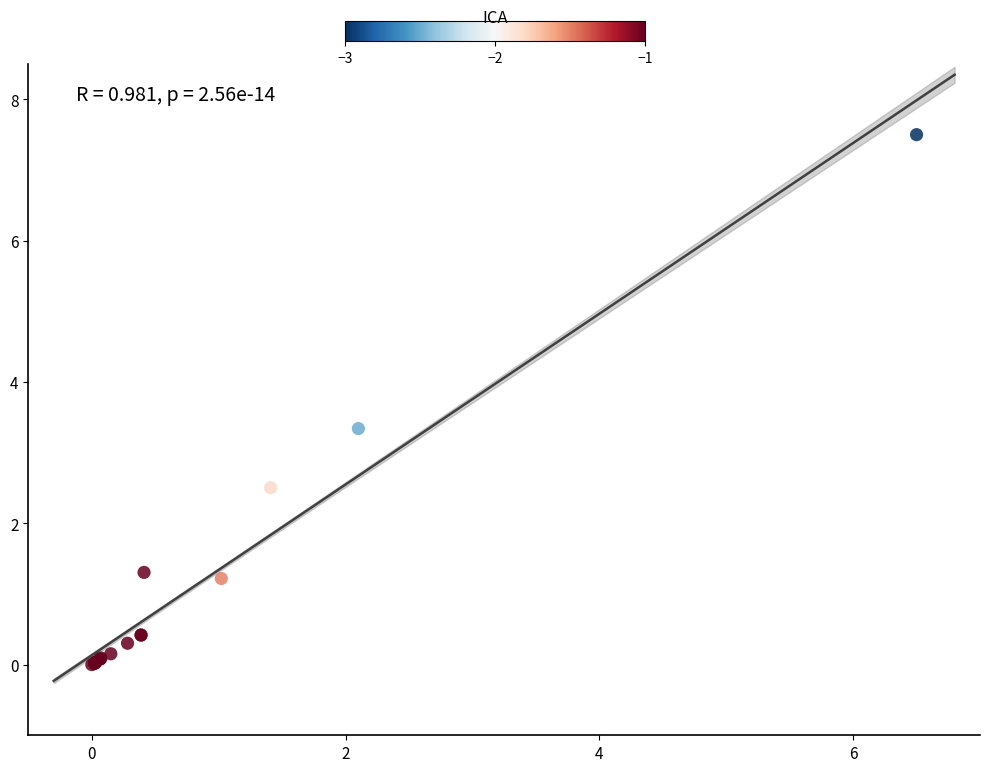

What Y value in the scatter plot is closest to 3?

3.3